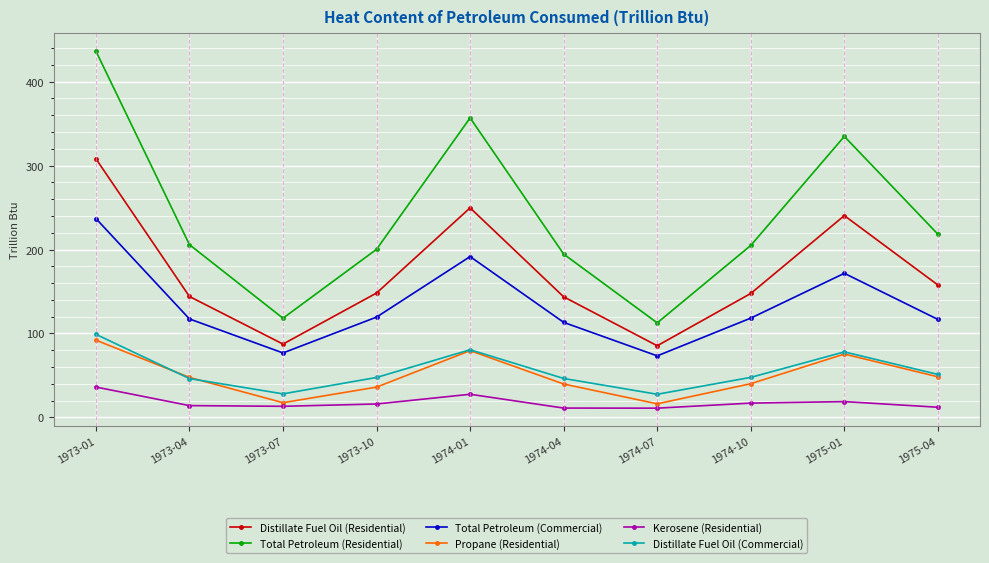

Which series has the largest total across all categories?

Total Petroleum (Residential)